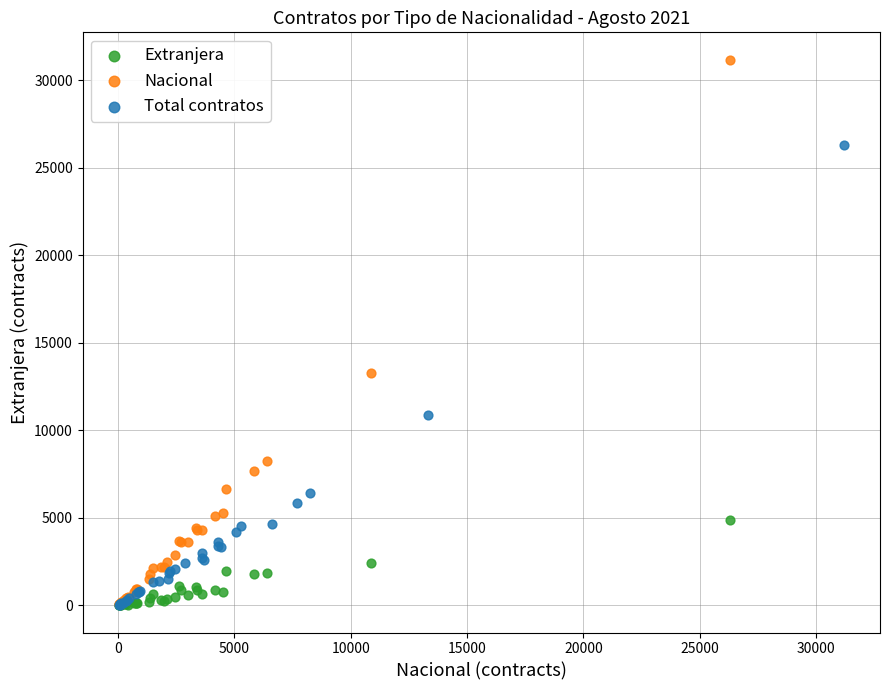

What are all the series names shown in the legend?

Extranjera, Nacional, Total contratos